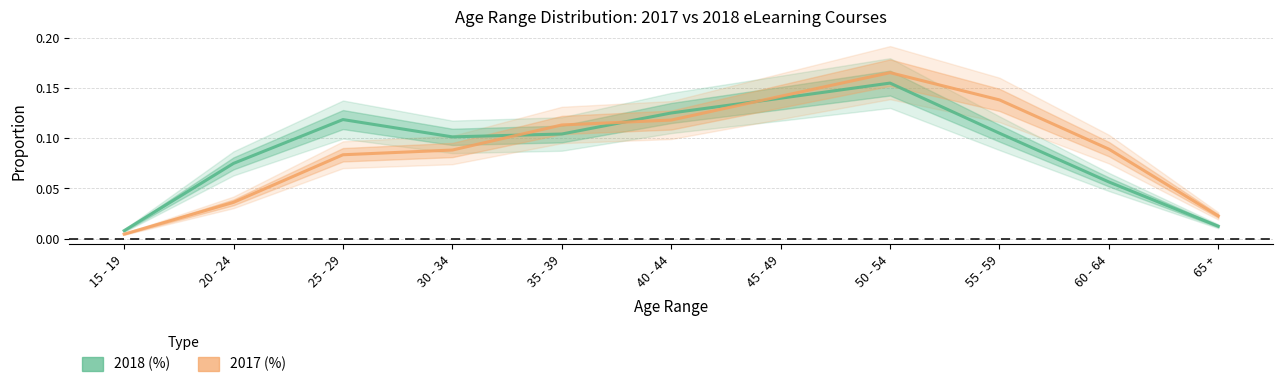

How many lines are shown in the chart?

2